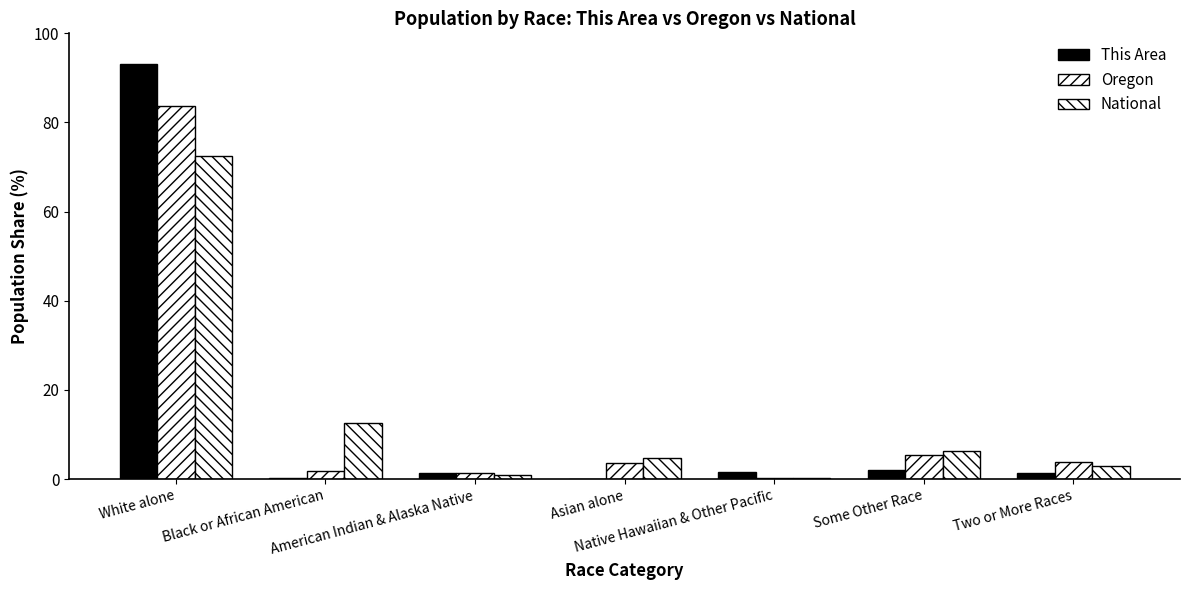

Reading right to left, extract all data points from this chart.

This Area: Two or More Races=1.4	Some Other Race=2.1	Native Hawaiian & Other Pacific=1.5	Asian alone=0.1	American Indian & Alaska Native=1.4	Black or African American=0.2	White alone=93.2
Oregon: Two or More Races=3.8	Some Other Race=5.3	Native Hawaiian & Other Pacific=0.3	Asian alone=3.7	American Indian & Alaska Native=1.4	Black or African American=1.8	White alone=83.6
National: Two or More Races=2.9	Some Other Race=6.2	Native Hawaiian & Other Pacific=0.2	Asian alone=4.8	American Indian & Alaska Native=0.9	Black or African American=12.6	White alone=72.4